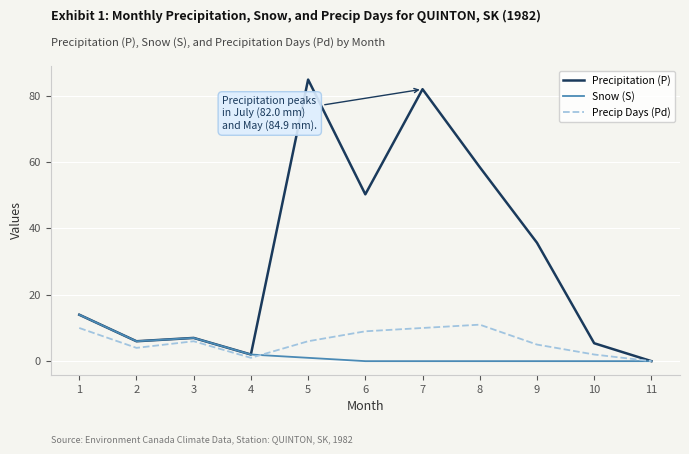

At which label does Precipitation (P) reach its peak?

5